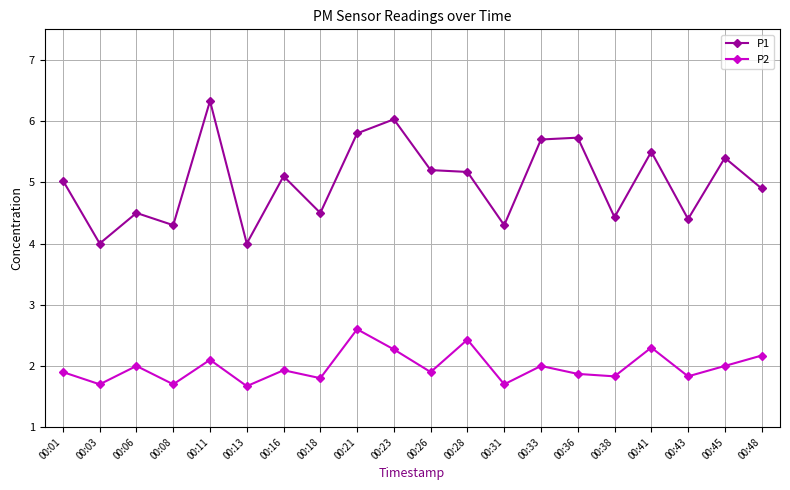

What is the minimum value shown in the chart?

1.7